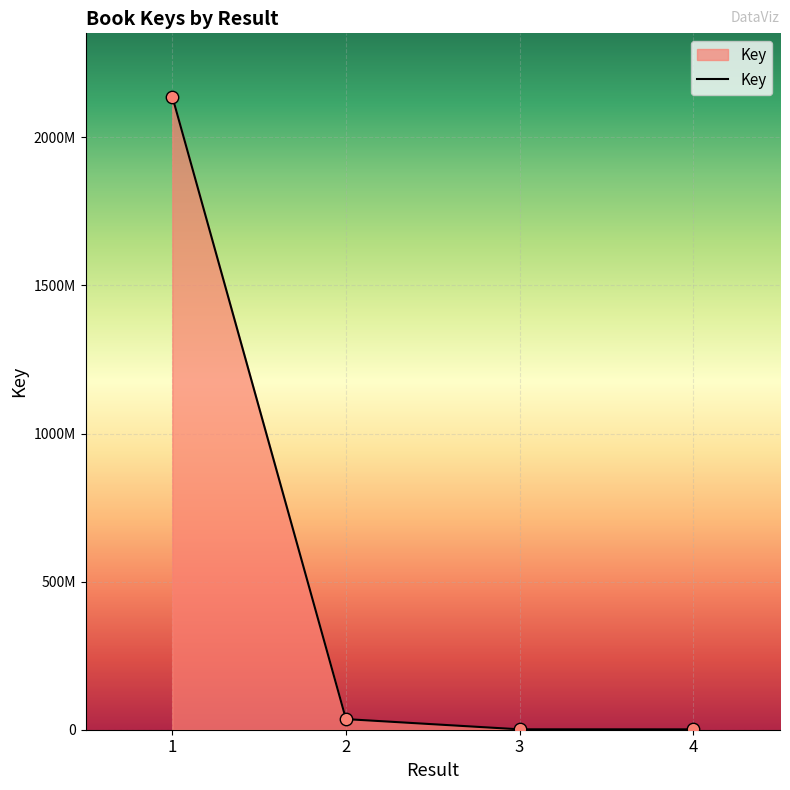

Approximately how many times larger is the value at 2 compared to 4?

29.0